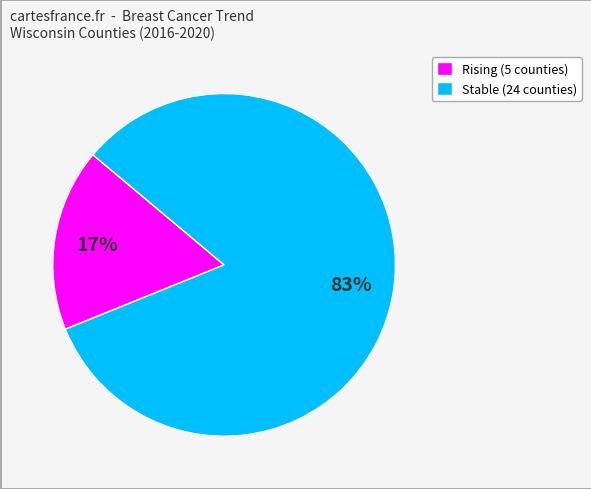

Is there a majority slice in this chart?

Yes